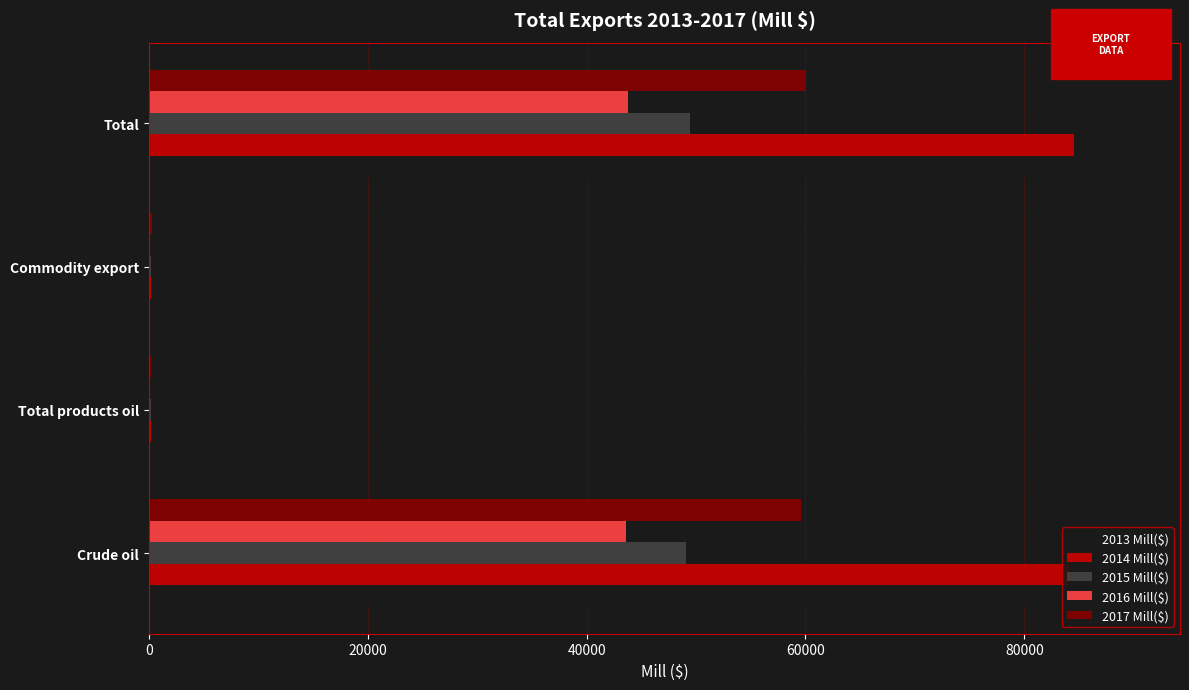

True or false: 2015 Mill($) has a value of 77844.2 at Total.

False